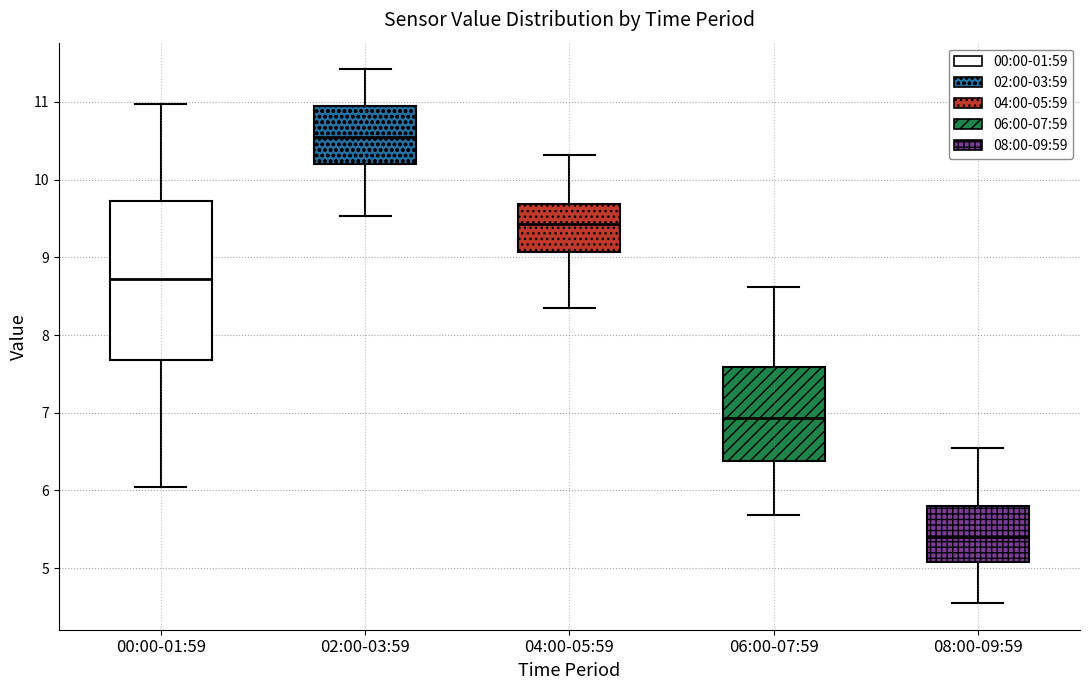

Reading left to right, read every box against the y-axis: the position of its median line, the range the box covers, and the ends of its whiskers. The values are not printed on the chart, so give them approximately, as read against the axis.

00:00-01:59: median 8.7, box 7.7 to 9.7, whiskers 6.1 to 11.0
02:00-03:59: median 10.6, box 10.2 to 10.9, whiskers 9.5 to 11.4
04:00-05:59: median 9.4, box 9.1 to 9.7, whiskers 8.4 to 10.3
06:00-07:59: median 6.9, box 6.4 to 7.6, whiskers 5.7 to 8.6
08:00-09:59: median 5.4, box 5.1 to 5.8, whiskers 4.6 to 6.6